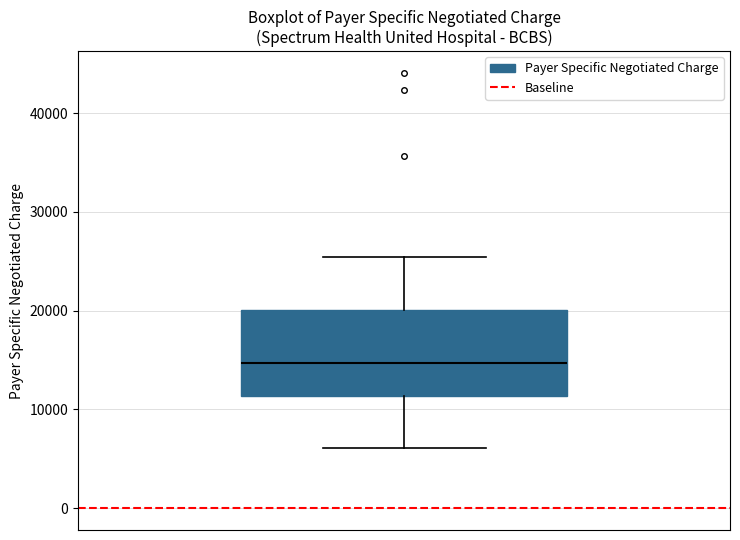

Where is the lower edge of the box on the y-axis? The values are not printed on the chart, so give them approximately, as read against the axis.

11000